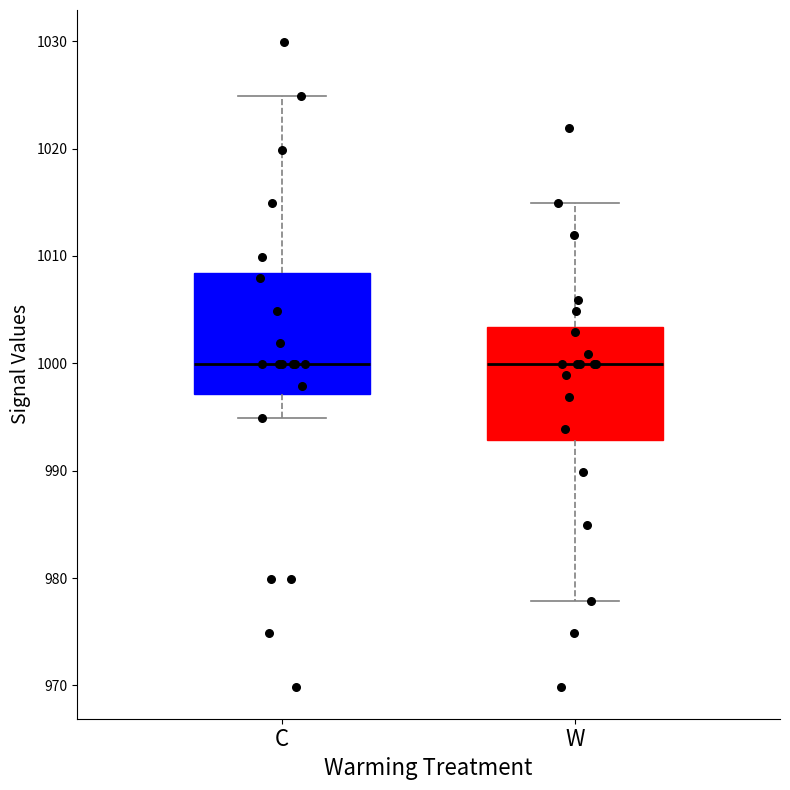

Reading left to right, read every box against the y-axis: the position of its median line, the range the box covers, and the ends of its whiskers. The values are not printed on the chart, so give them approximately, as read against the axis.

C: median 1000, box 997 to 1008, whiskers 995 to 1025
W: median 1000, box 993 to 1003, whiskers 978 to 1015